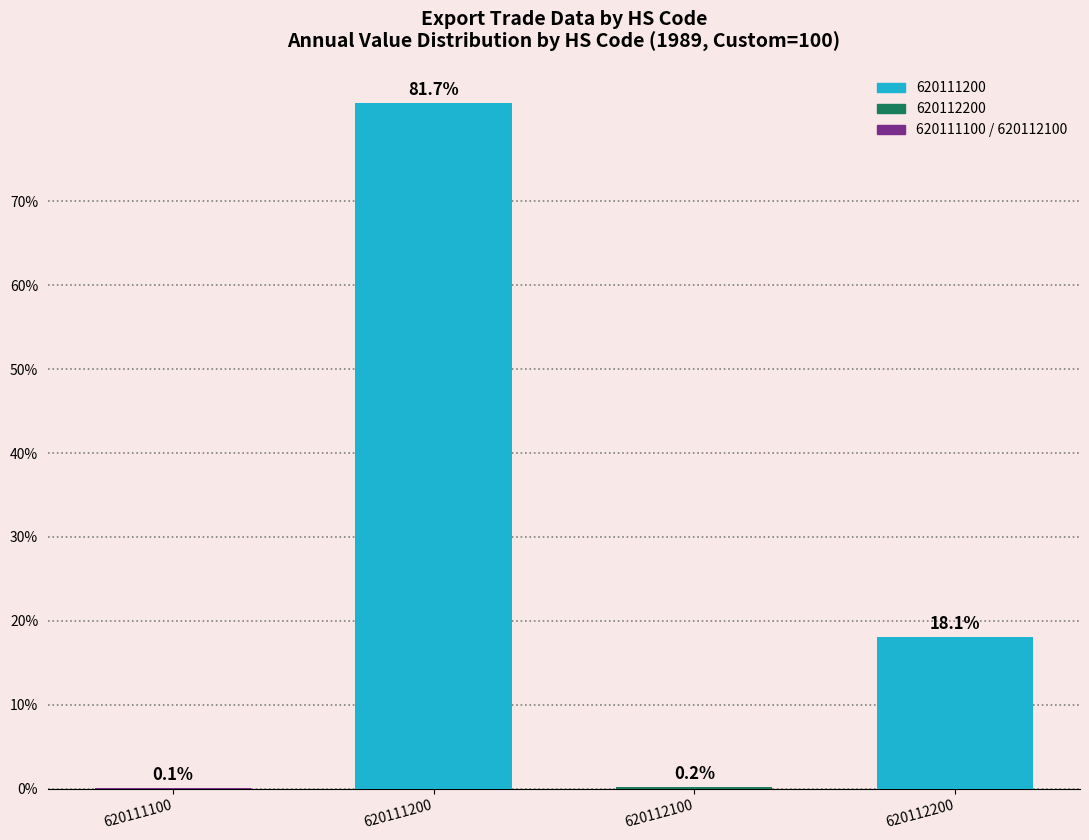

What is the sum of all values?

100.0